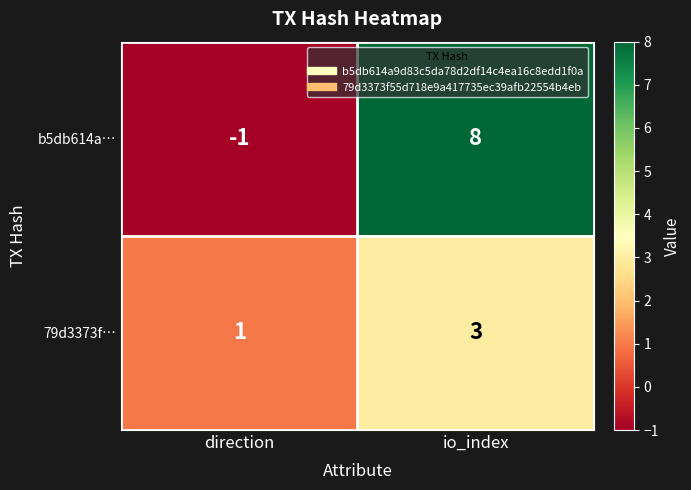

Rank the series at direction from lowest to highest value.

b5db614a…, 79d3373f…